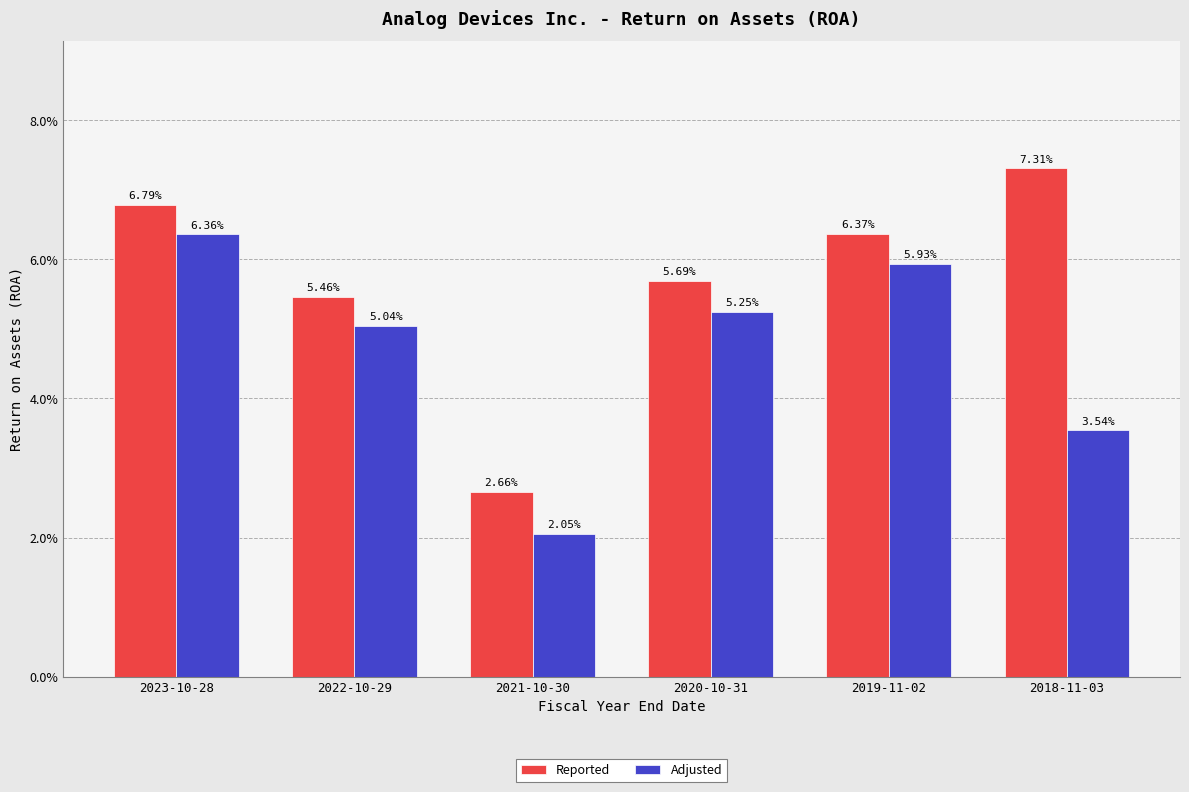

Reading left to right, extract all data points from this chart.

Reported: 0.1	0.1	0.0	0.1	0.1	0.1
Adjusted: 0.1	0.1	0.0	0.1	0.1	0.0